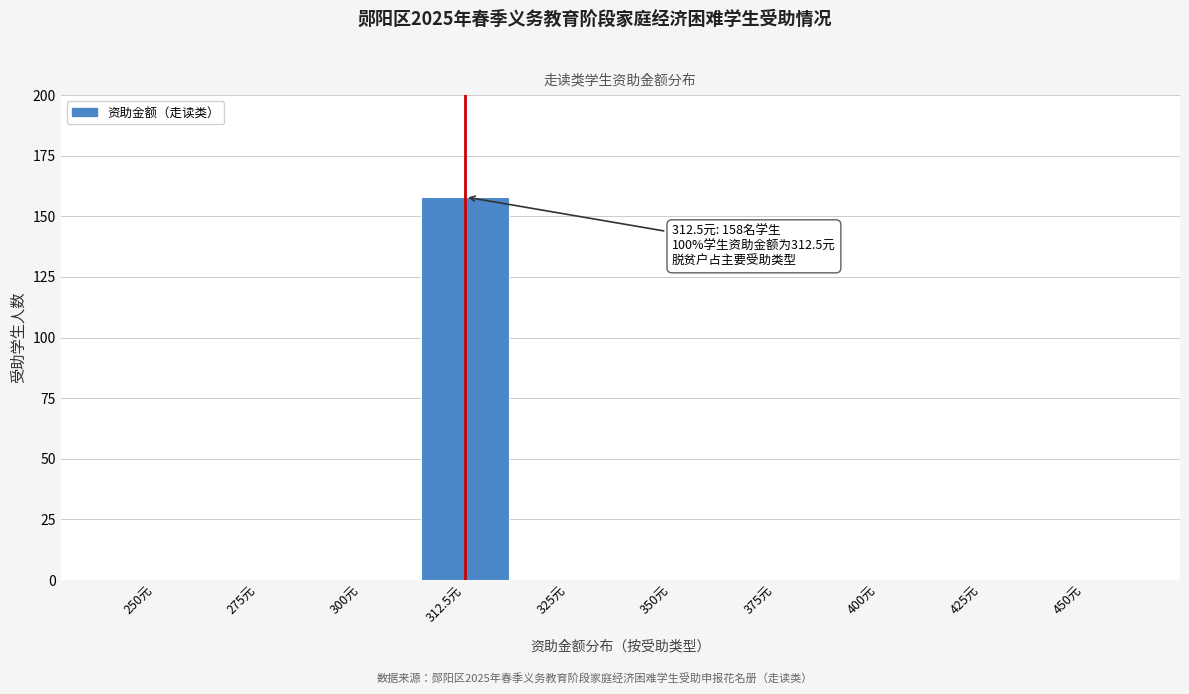

Reading right to left, what are all the values shown in this chart?

450元=0	425元=0	400元=0	375元=0	350元=0	325元=0	312.5元=158	300元=0	275元=0	250元=0